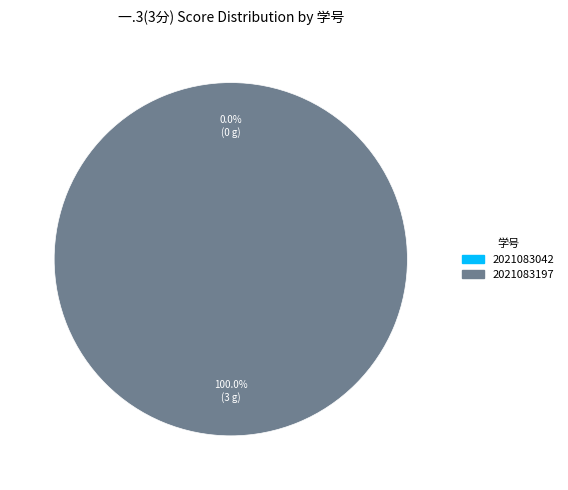

How many segments does this pie chart have?

2